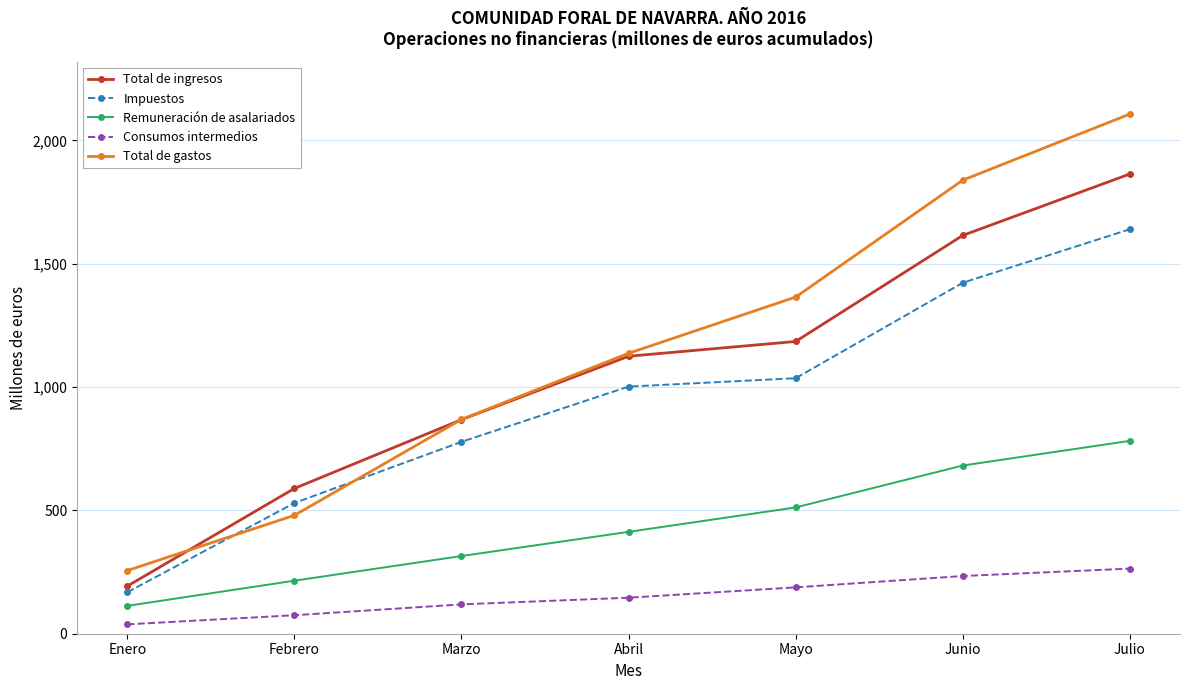

What is the label of the 1st point from the right?

Julio